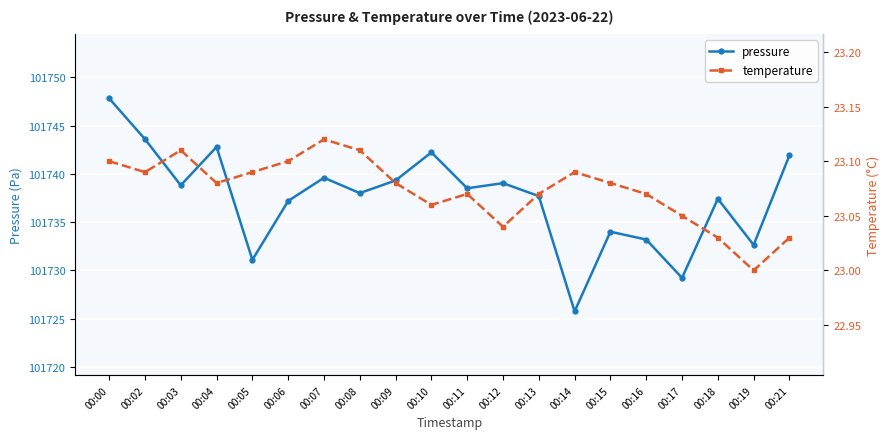

What is the sum of the temperature values at 00:04 and 00:18?

46.1